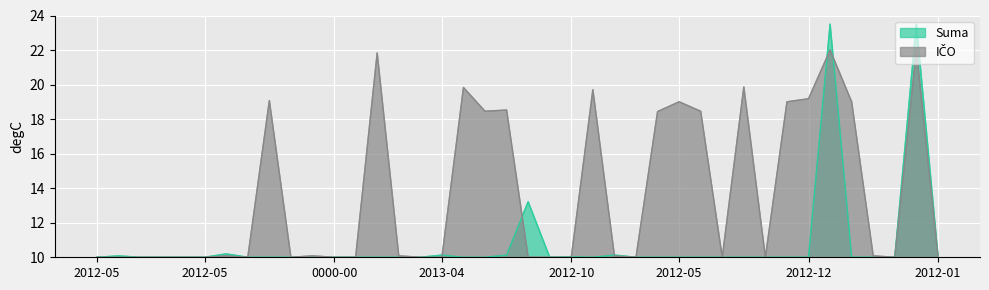

What is the label of the 35th point from the left?

2012-06-19